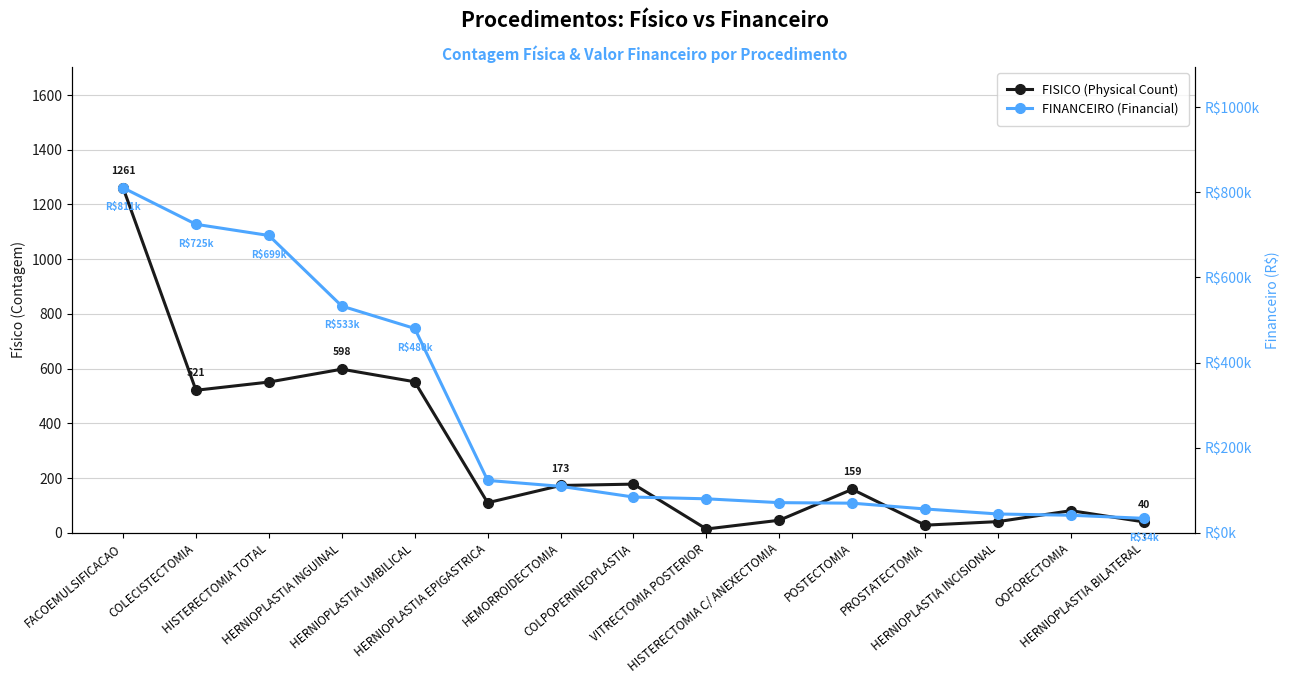

At which label is FISICO (Physical Count) closest to 637?

HERNIOPLASTIA INGUINAL